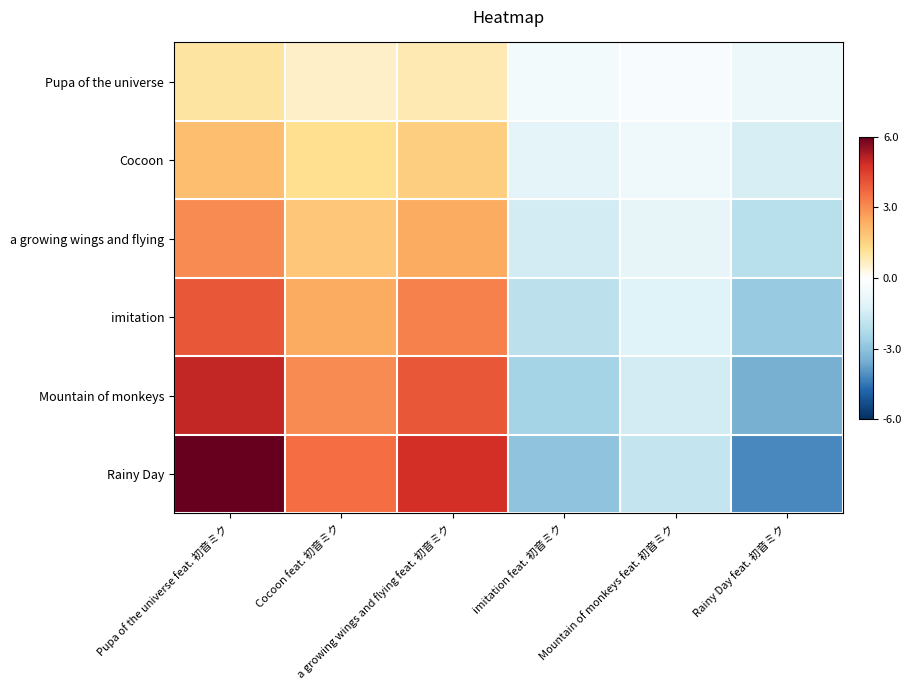

Reading left to right, list all the values displayed in this chart.

Pupa of the universe: Pupa of the universe feat. 初音ミク=1.0	Cocoon feat. 初音ミク=0.6	a growing wings and flying feat. 初音ミク=0.8	imitation feat. 初音ミク=-0.5	Mountain of monkeys feat. 初音ミク=-0.3	Rainy Day feat. 初音ミク=-0.7
Cocoon: Pupa of the universe feat. 初音ミク=2.0	Cocoon feat. 初音ミク=1.2	a growing wings and flying feat. 初音ミク=1.6	imitation feat. 初音ミク=-1.0	Mountain of monkeys feat. 初音ミク=-0.6	Rainy Day feat. 初音ミク=-1.4
a growing wings and flying: Pupa of the universe feat. 初音ミク=3.0	Cocoon feat. 初音ミク=1.8	a growing wings and flying feat. 初音ミク=2.4	imitation feat. 初音ミク=-1.5	Mountain of monkeys feat. 初音ミク=-0.9	Rainy Day feat. 初音ミク=-2.1
imitation: Pupa of the universe feat. 初音ミク=4.0	Cocoon feat. 初音ミク=2.4	a growing wings and flying feat. 初音ミク=3.2	imitation feat. 初音ミク=-2.0	Mountain of monkeys feat. 初音ミク=-1.2	Rainy Day feat. 初音ミク=-2.8
Mountain of monkeys: Pupa of the universe feat. 初音ミク=5.0	Cocoon feat. 初音ミク=3.0	a growing wings and flying feat. 初音ミク=4.0	imitation feat. 初音ミク=-2.5	Mountain of monkeys feat. 初音ミク=-1.5	Rainy Day feat. 初音ミク=-3.5
Rainy Day: Pupa of the universe feat. 初音ミク=6.0	Cocoon feat. 初音ミク=3.6	a growing wings and flying feat. 初音ミク=4.8	imitation feat. 初音ミク=-3.0	Mountain of monkeys feat. 初音ミク=-1.8	Rainy Day feat. 初音ミク=-4.2